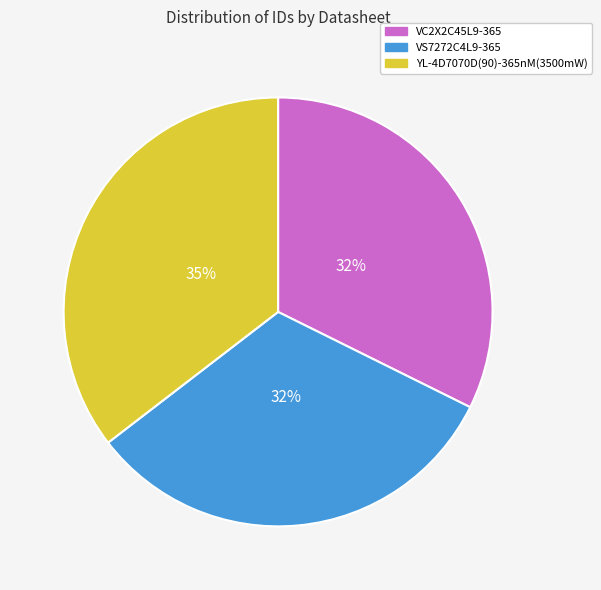

Count the number of slices in the pie.

3